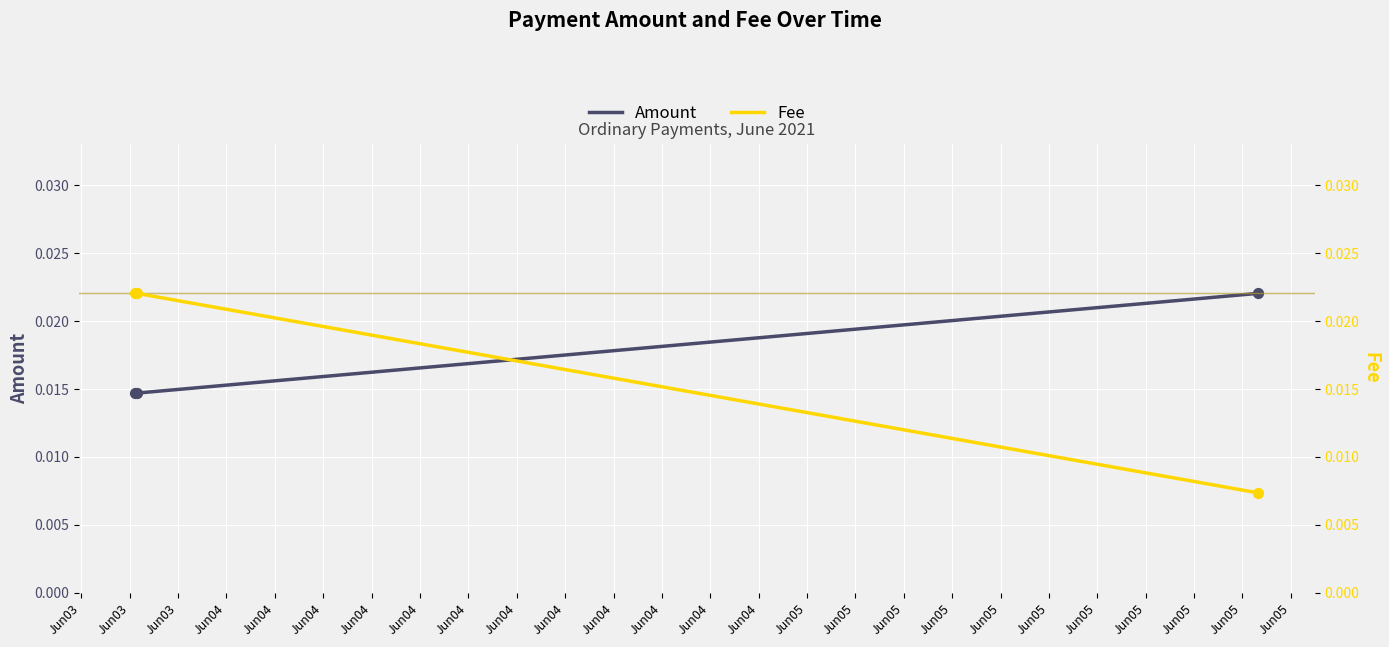

How many Amount values are between 0 and 1?

3